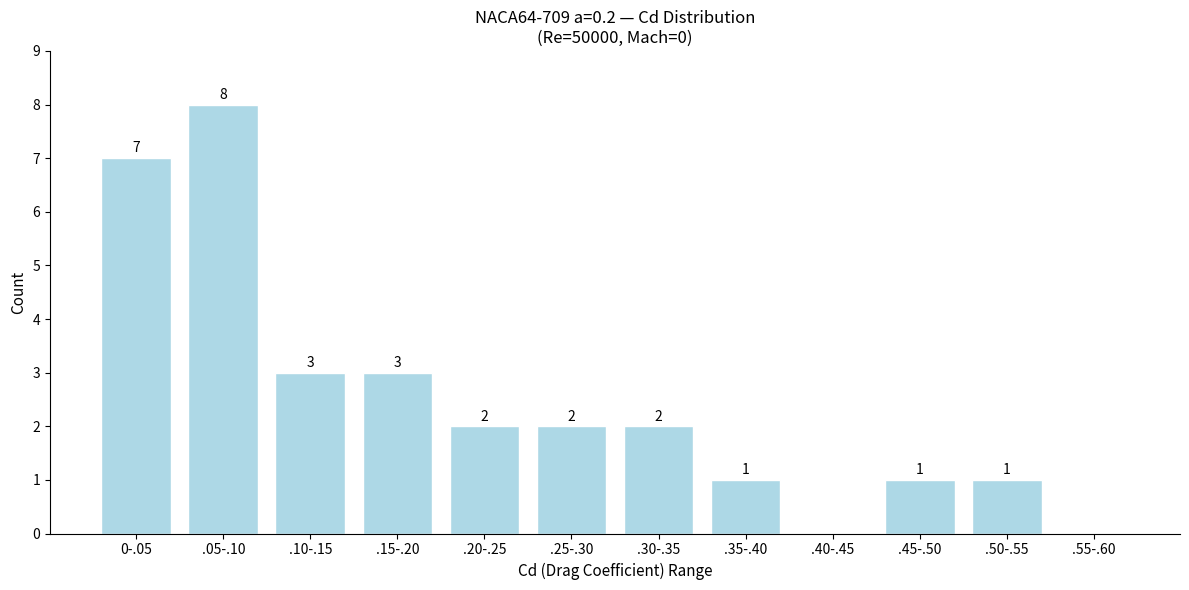

Reading left to right, extract all data points from this chart.

0-.05=7	.05-.10=8	.10-.15=3	.15-.20=3	.20-.25=2	.25-.30=2	.30-.35=2	.35-.40=1	.40-.45=0	.45-.50=1	.50-.55=1	.55-.60=0